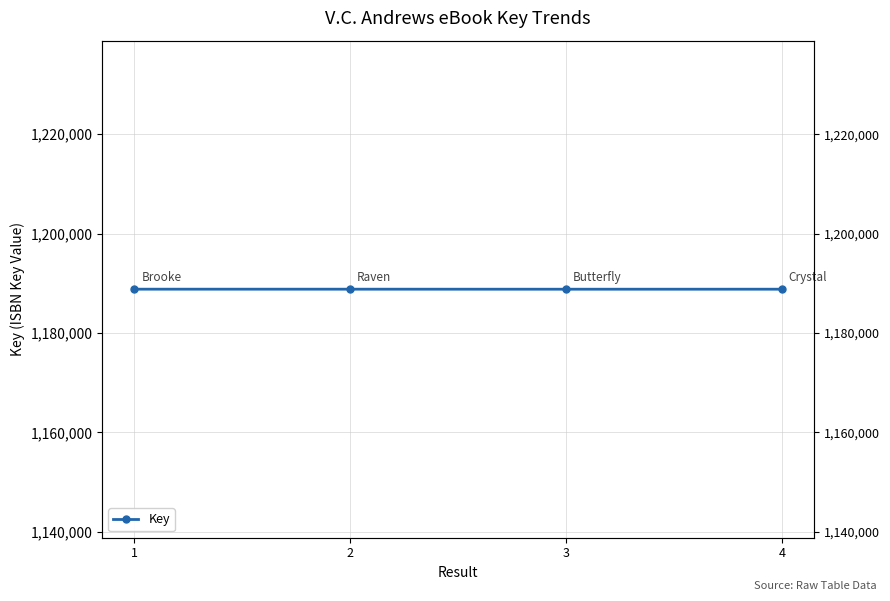

How many points are lower than both their immediate neighbors (excluding endpoints)?

1